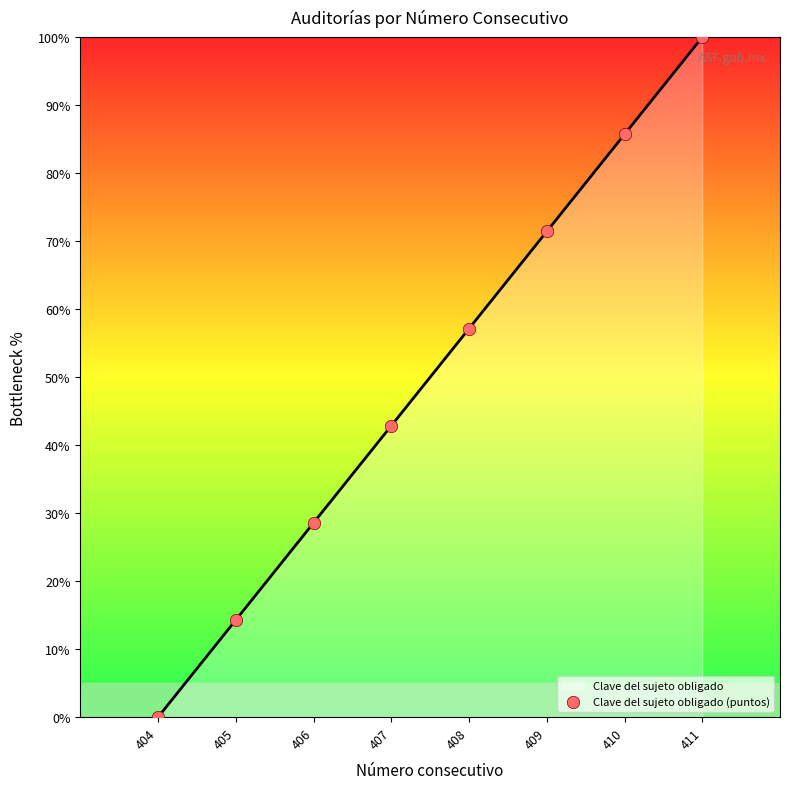

Between 408 and 406, which is larger?

408